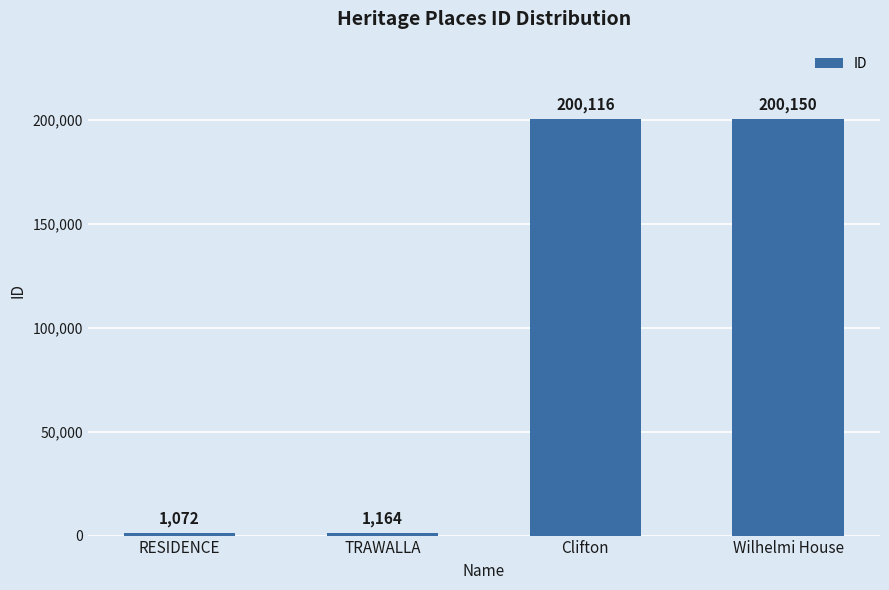

Count the number of data series in this chart.

1